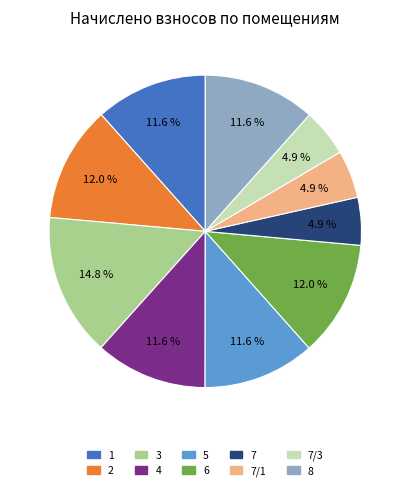

Is there a majority slice in this chart?

No